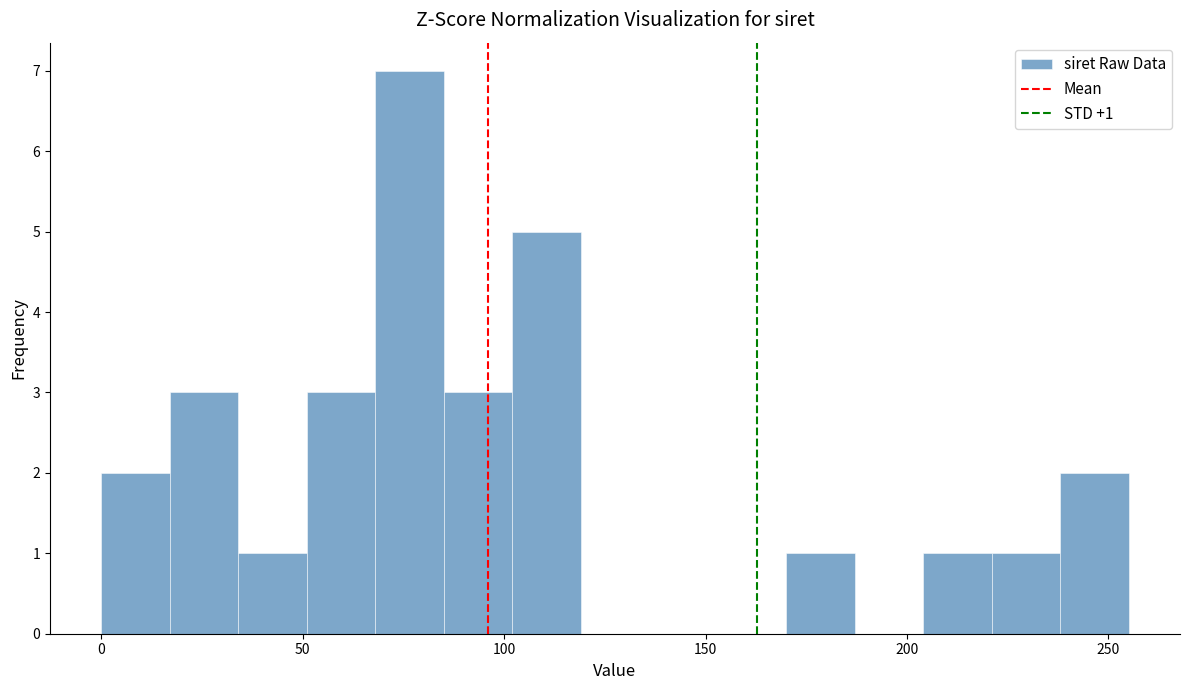

Around what value on the x-axis is the tallest bar? Give the approximate position of its centre, as read against the axis.

75